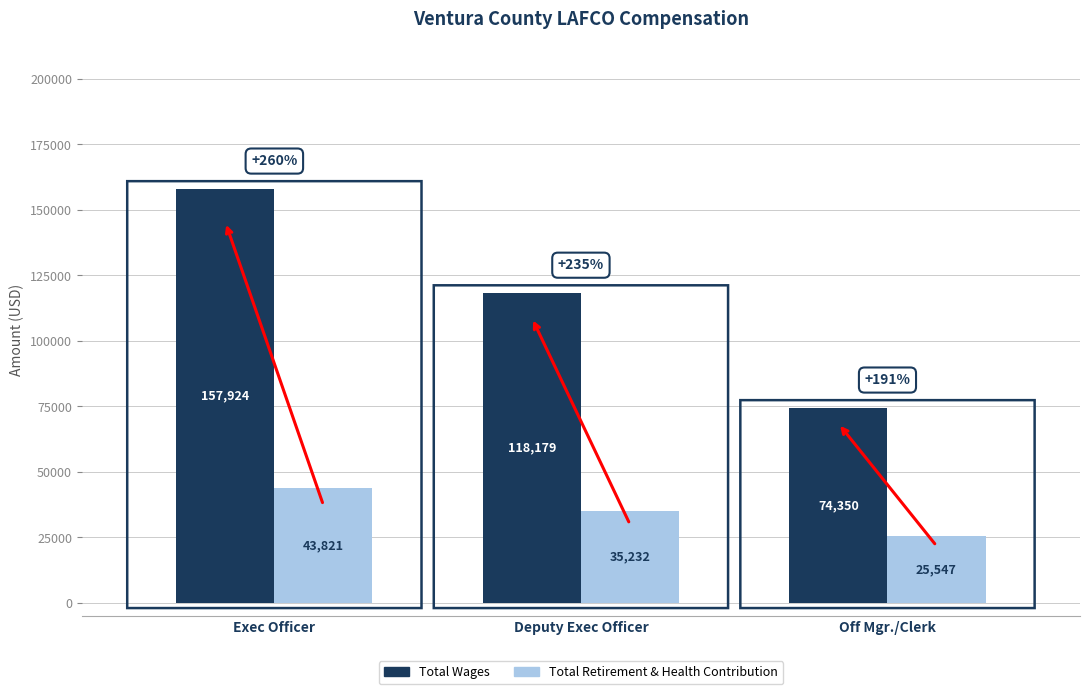

True or false: Total Wages has a value of 157924 at Exec Officer.

True